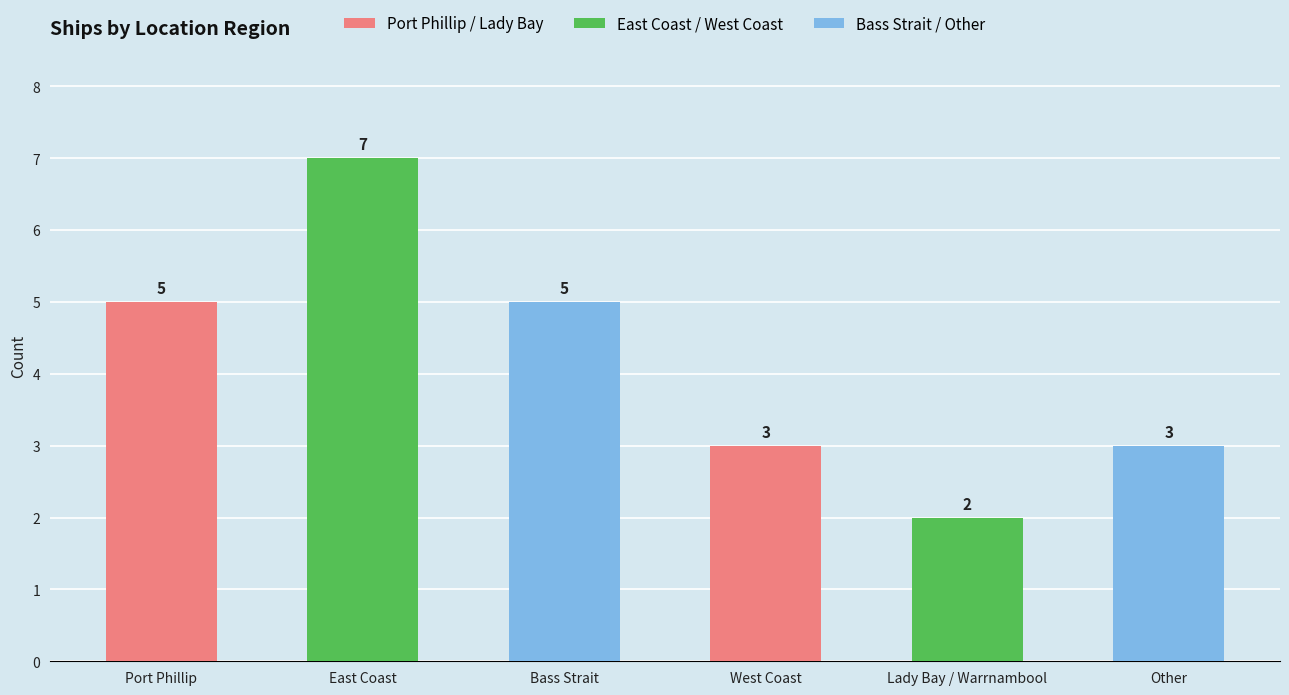

Which category has the highest value across all series?

East Coast